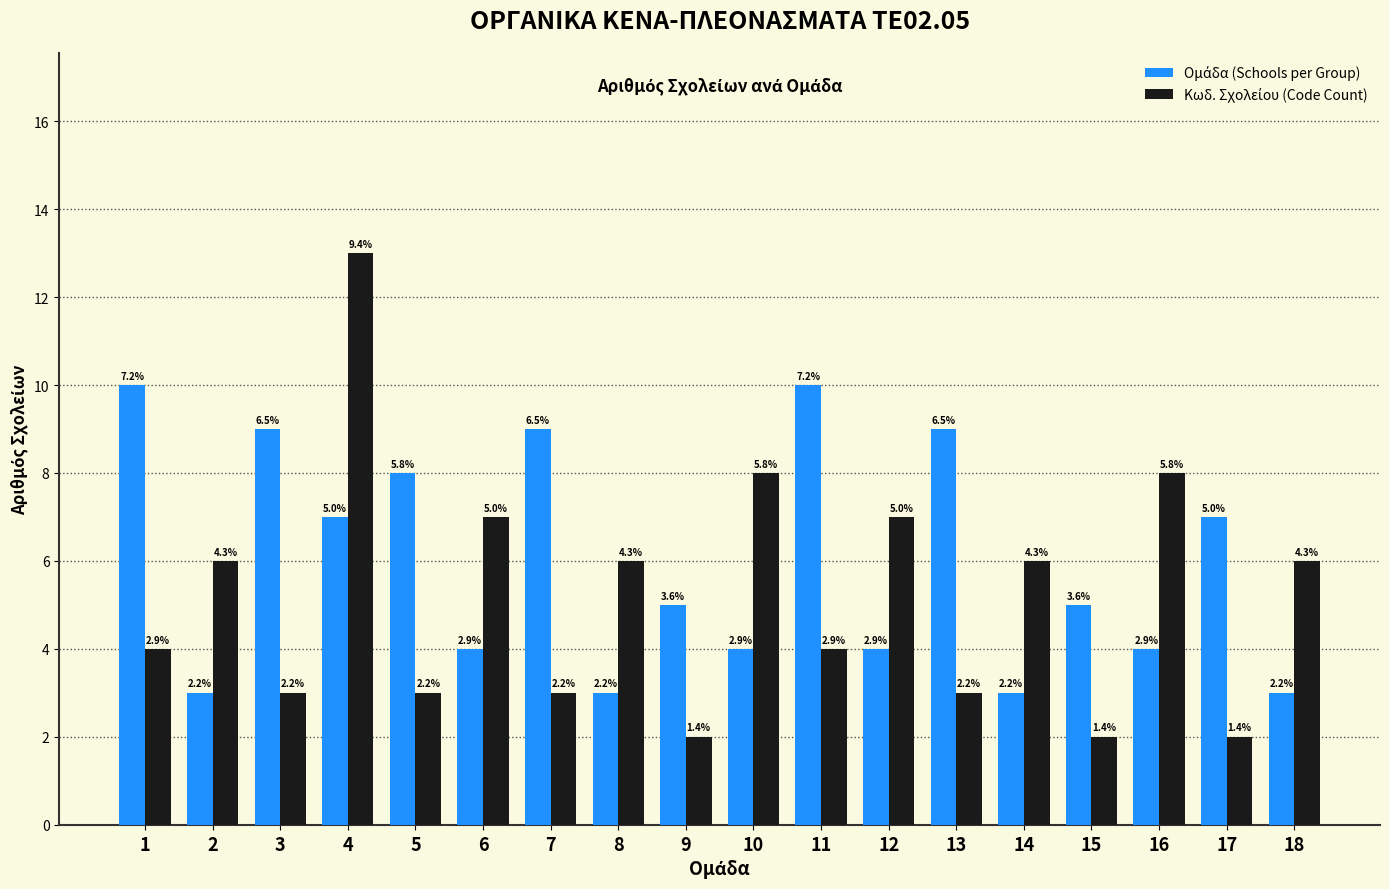

List the series in order of their overall mean, highest first.

Ομάδα (Schools per Group), Κωδ. Σχολείου (Code Count)